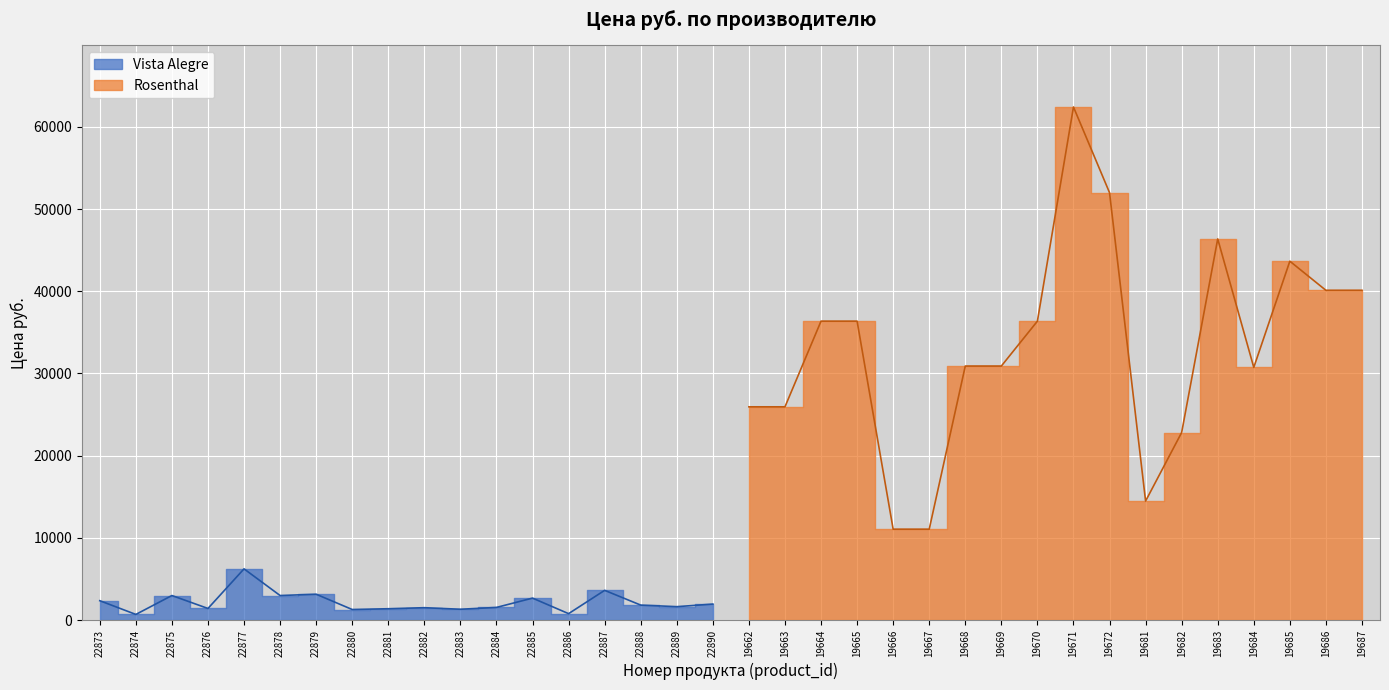

What is the value of the Vista Alegre point at the 12th from the left?

1544